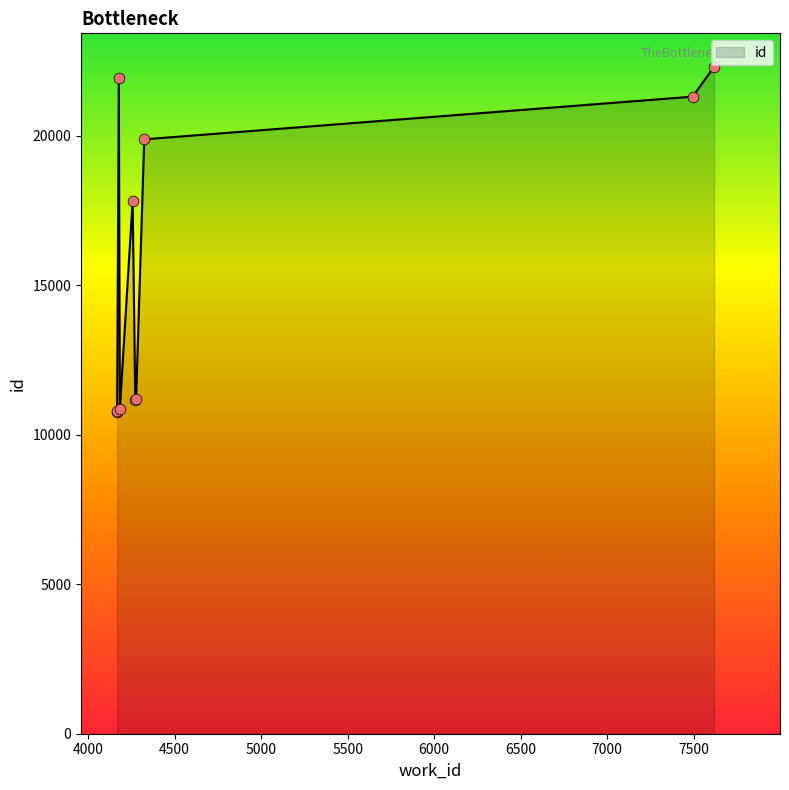

What is the change in value from 4257 to 7495?

+3483